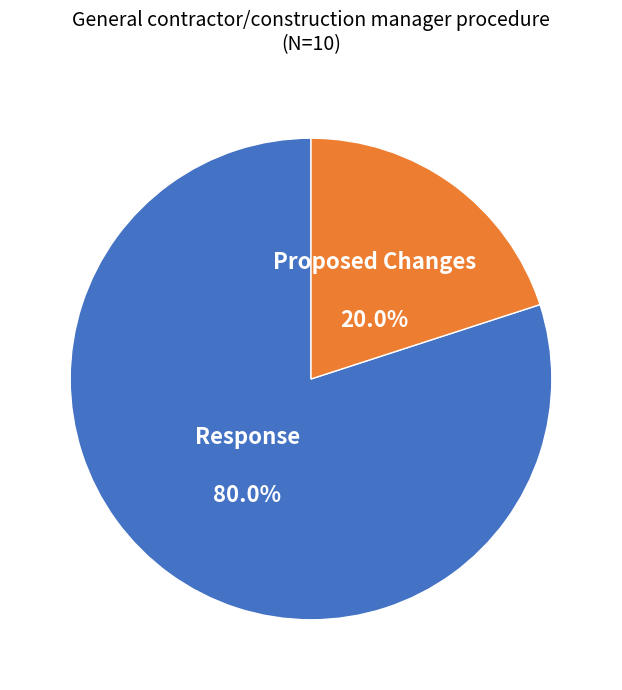

True or false: Proposed Changes accounts for 31% of the total.

False